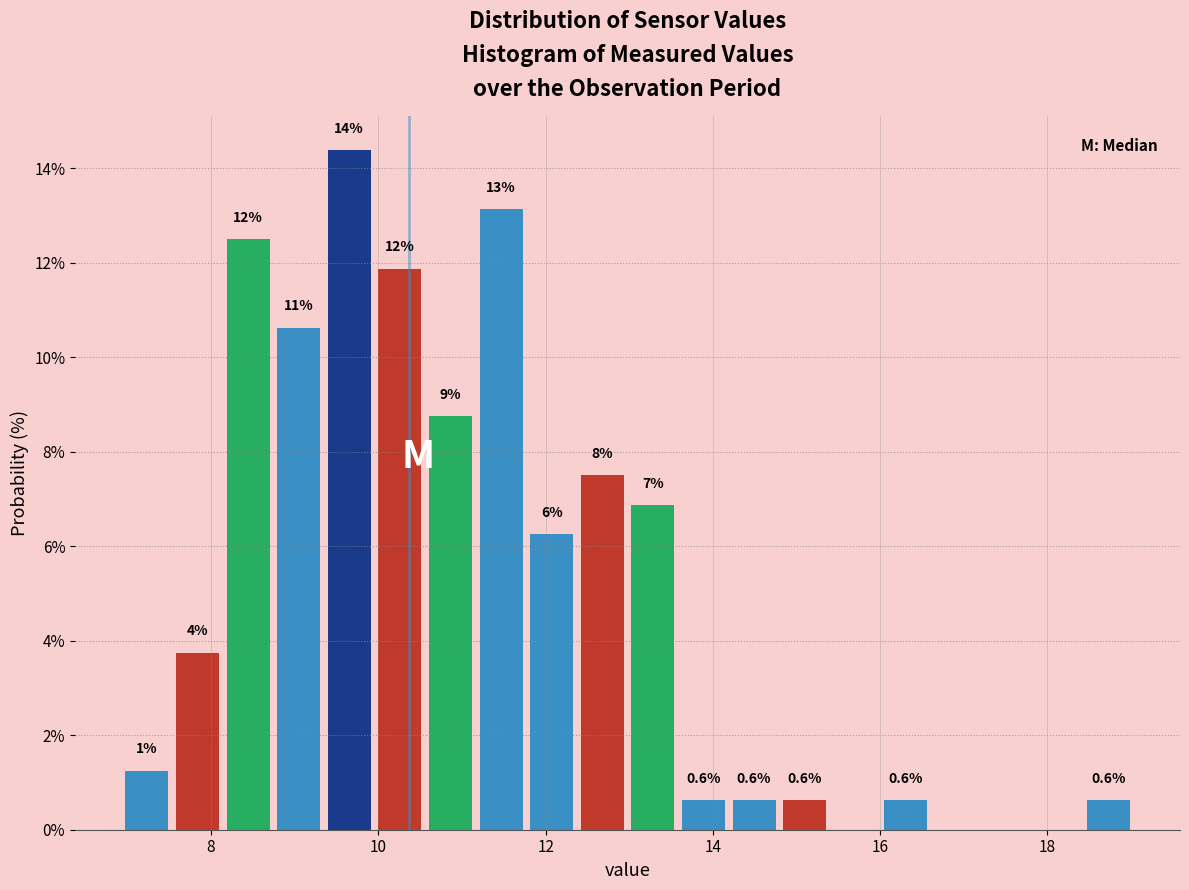

Read against the x-axis, roughly where is the centre of the tallest bar?

9.6